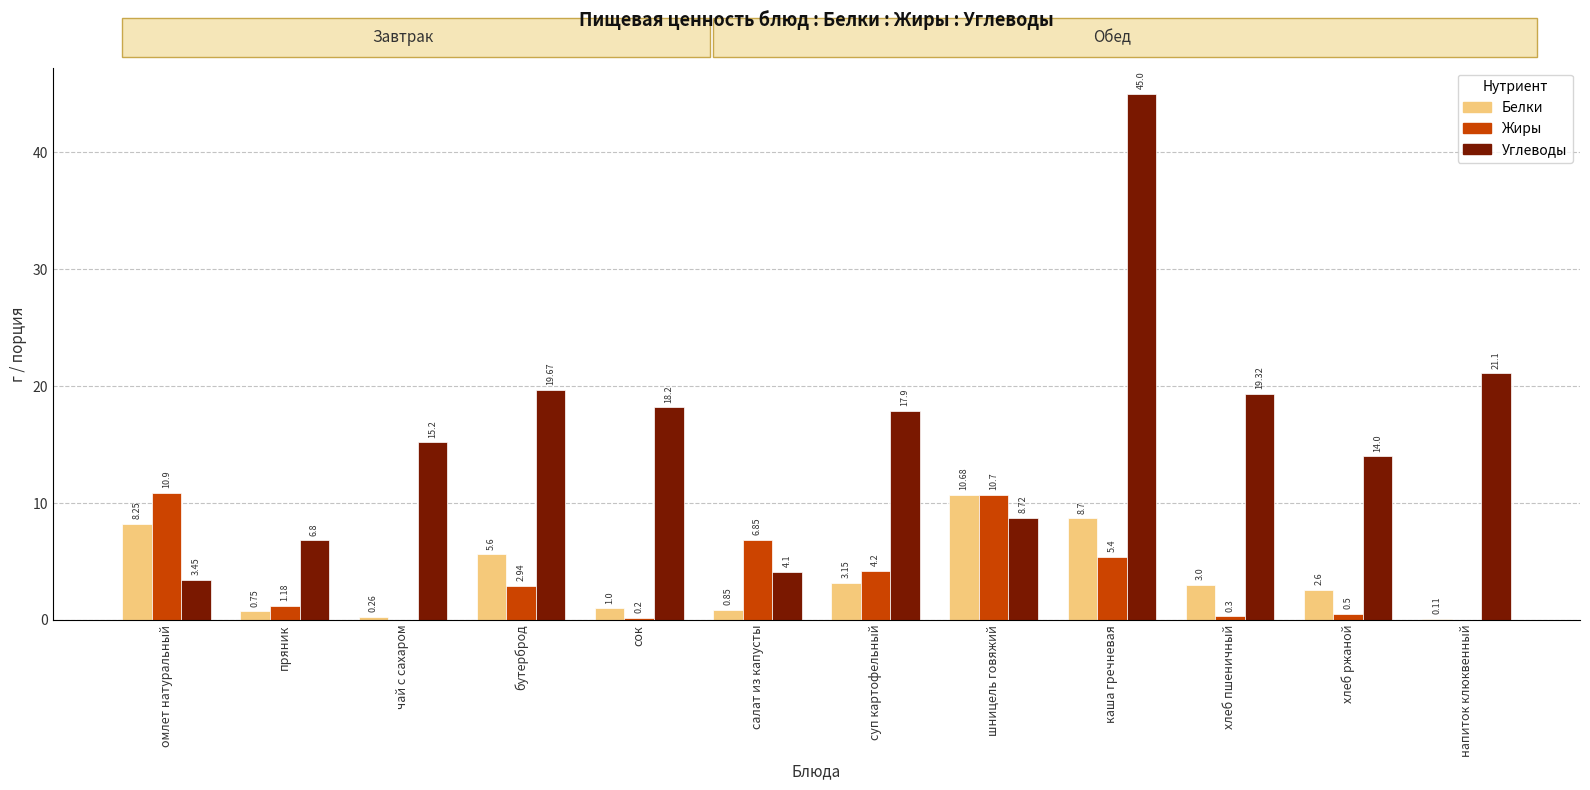

At which label does Белки reach its minimum?

напиток клюквенный